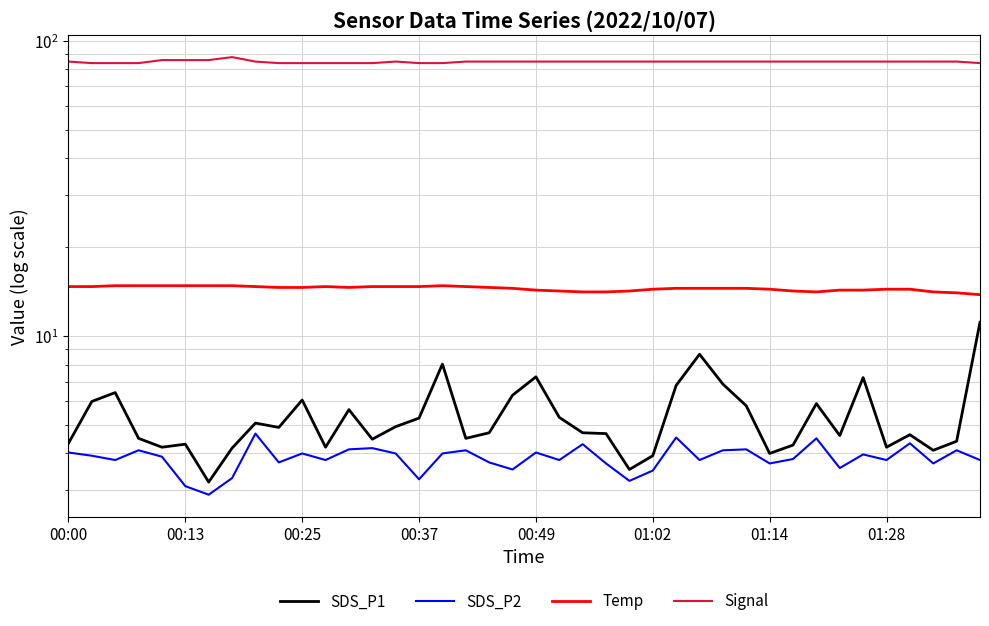

Is the value of SDS_P1 at 14 greater than the value of Temp at 26?

No